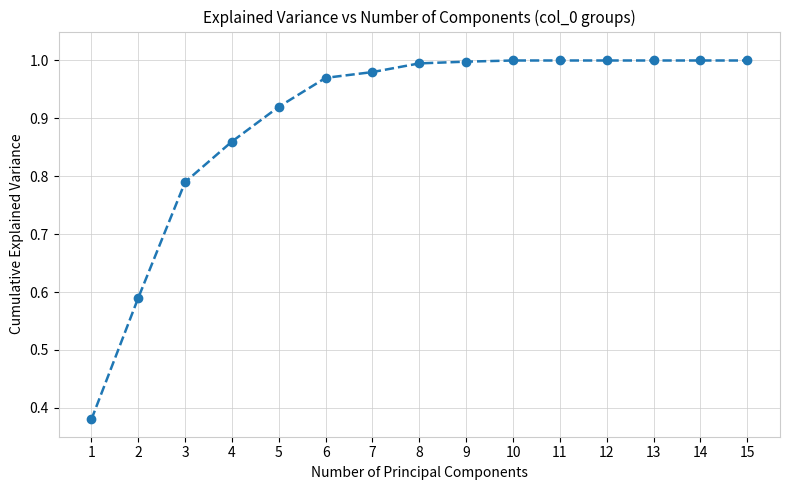

Between 7 and 13, which is larger?

13